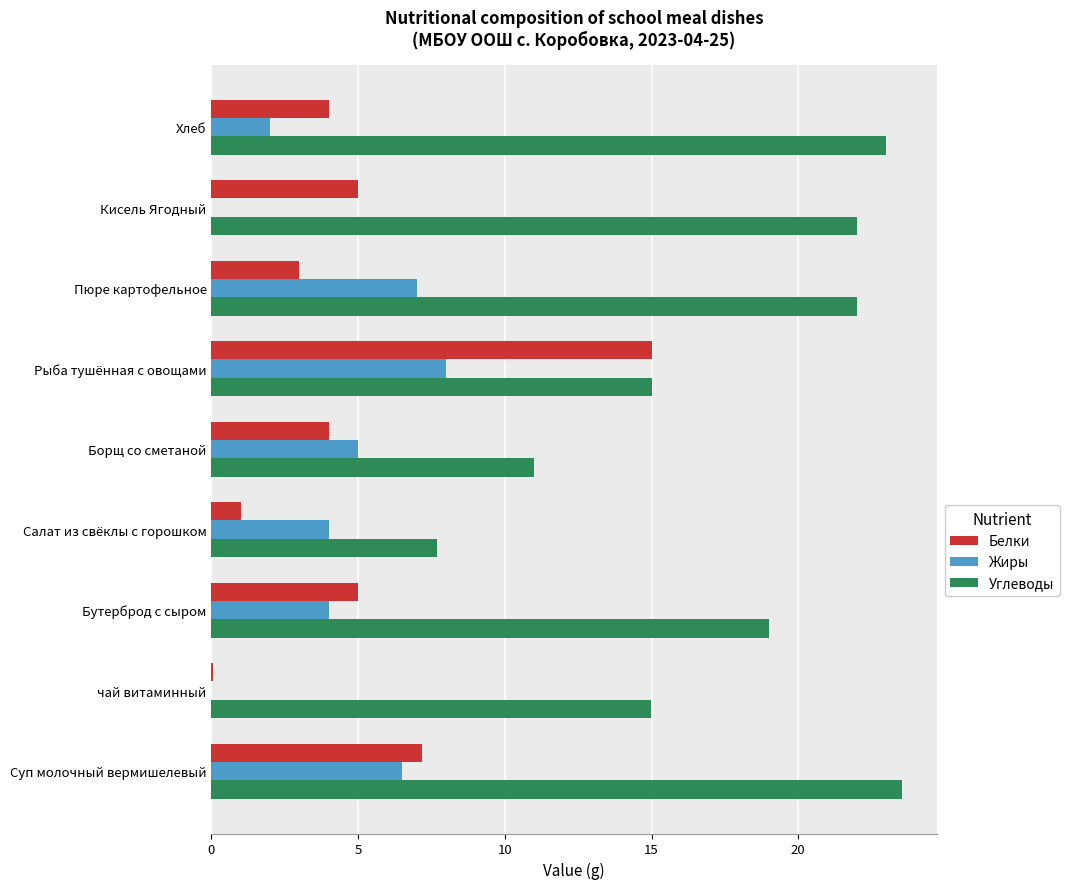

What is the sum of all Жиры values?

36.5